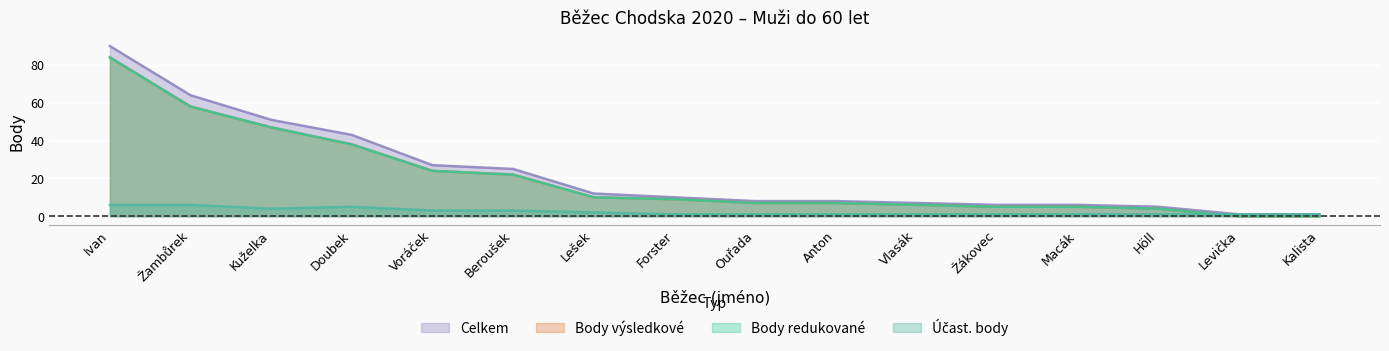

At how many categories does at least one series exceed 0?

16